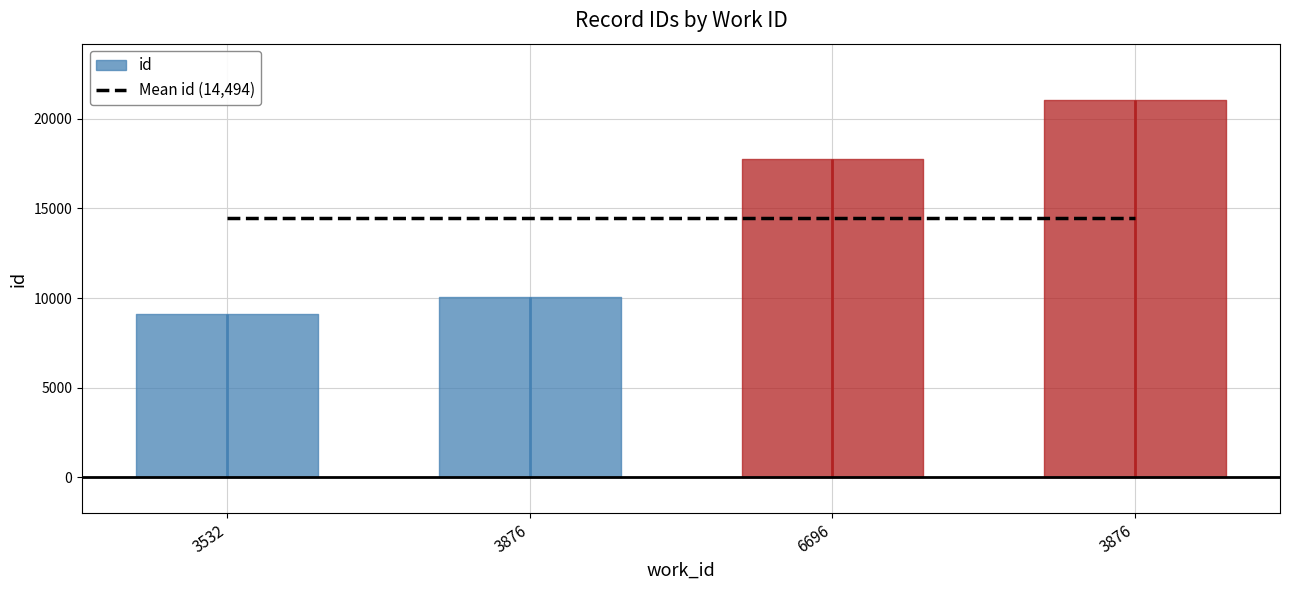

What is the change in value from 3532 to 3876?

+933